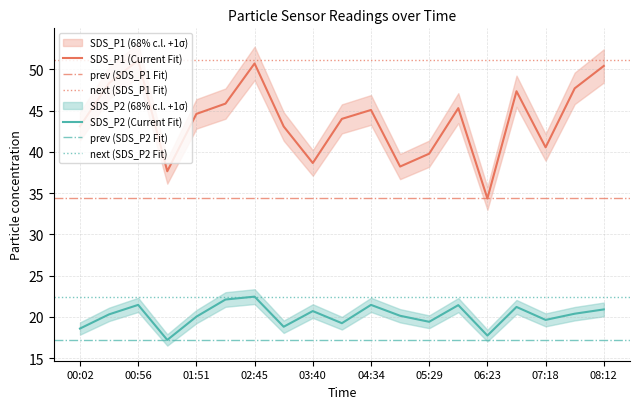

What is the spread (max minus min) of values at 00:56?

29.7